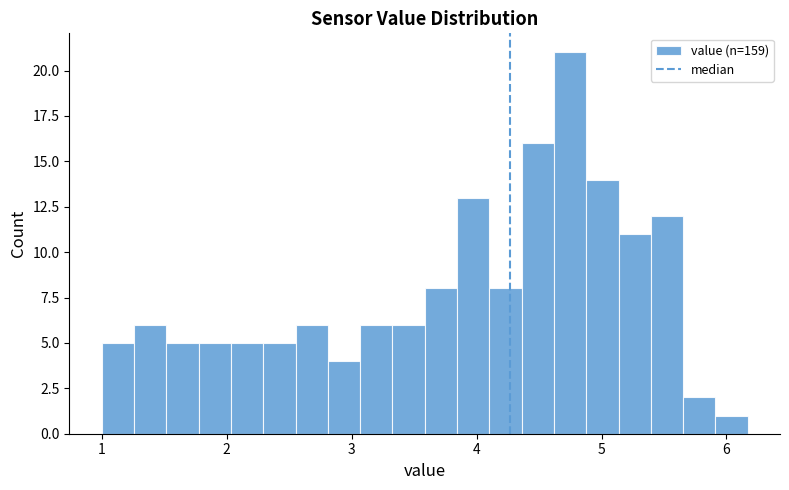

Read against the x-axis, roughly where is the centre of the tallest bar?

4.7